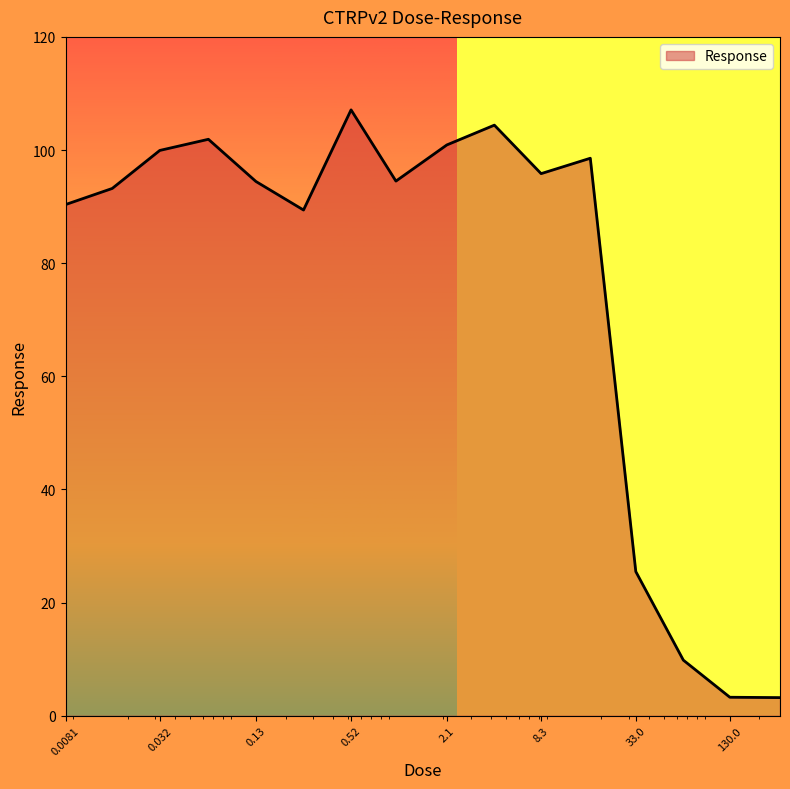

What is the minimum value shown in the chart?

3.2